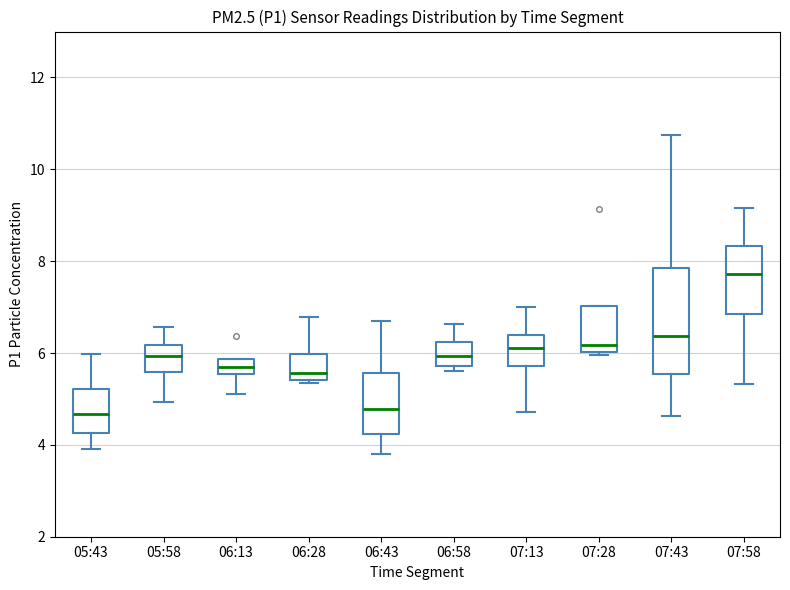

Where does the upper whisker of the box for 07:13 end on the y-axis? The values are not printed on the chart, so give them approximately, as read against the axis.

7.0